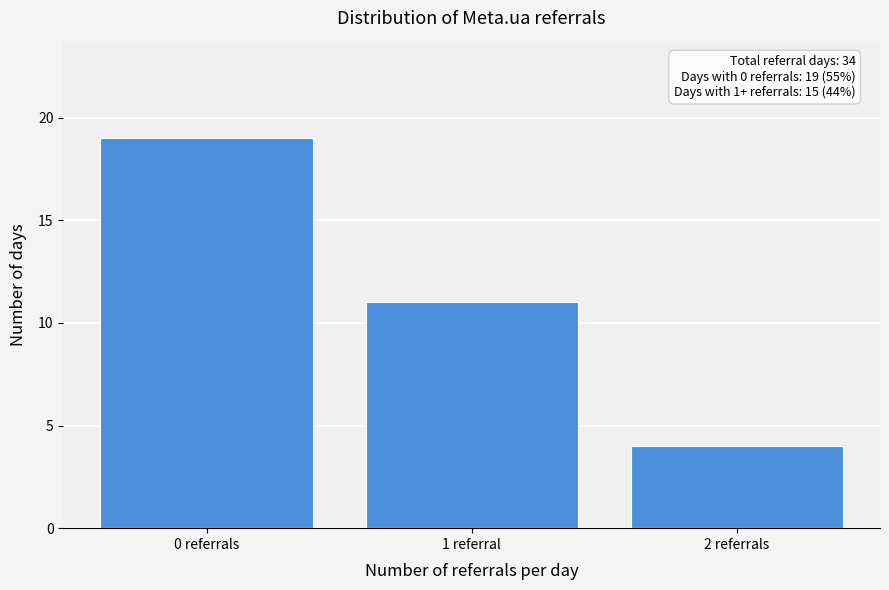

Reading right to left, list all the values displayed in this chart.

4	11	19